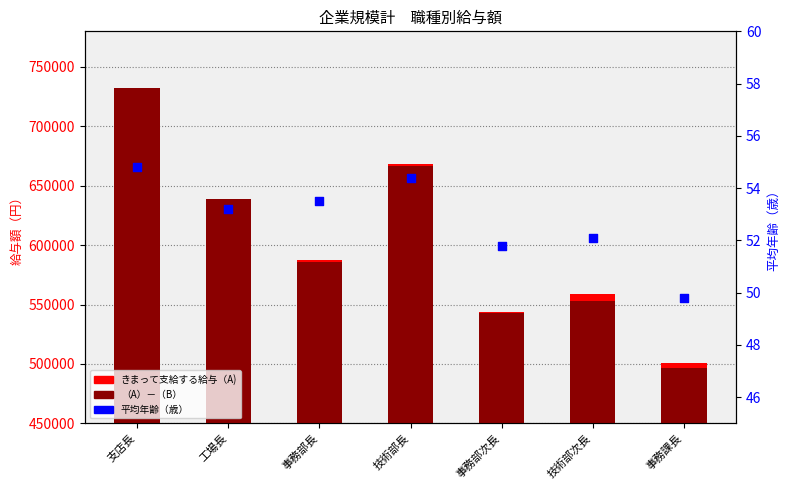

Which series contains the lowest Y value?

平均年齢（歳）